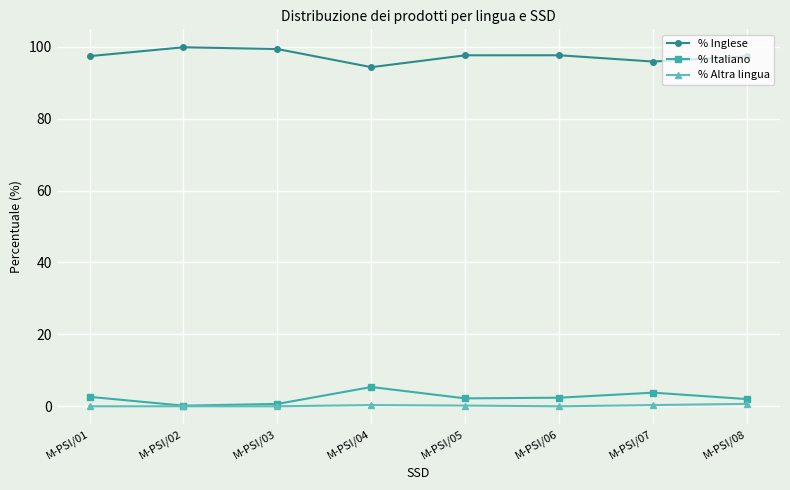

Where is the first local maximum for % Italiano?

M-PSI/04